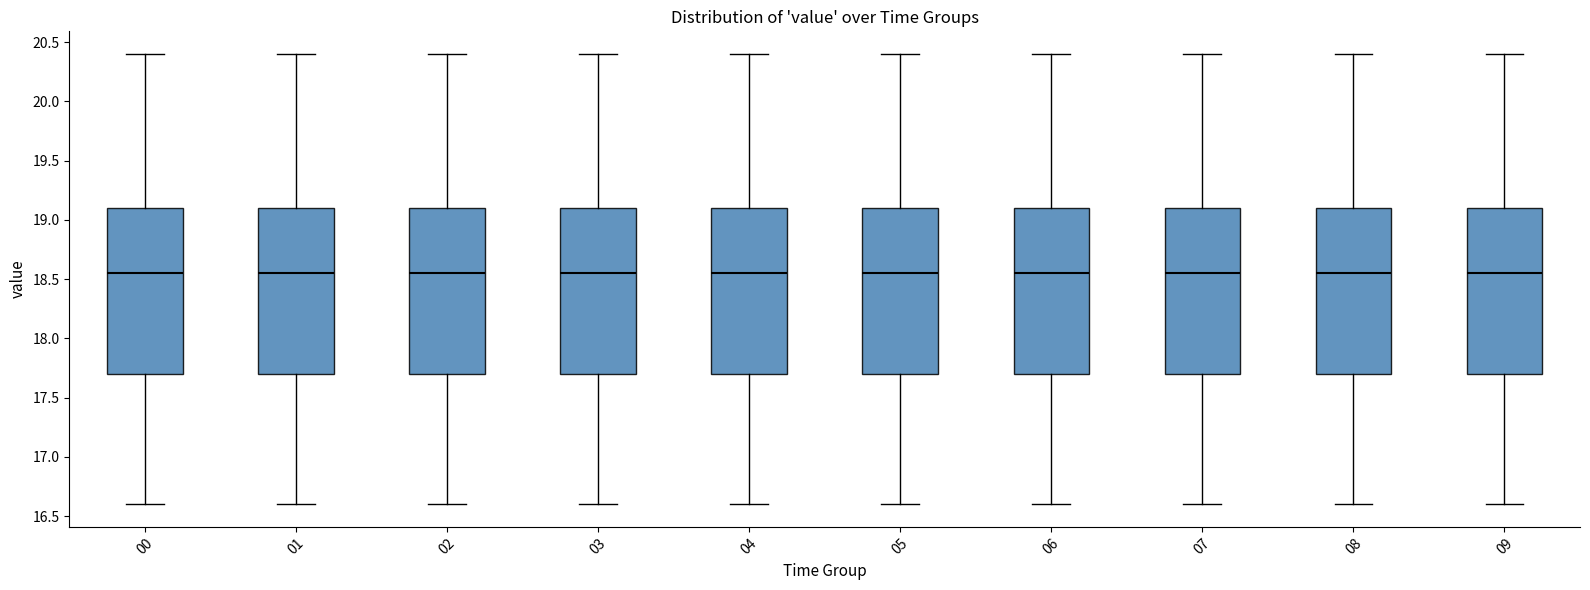

Reading left to right, transcribe this box plot: for each box, give where its median line is, the range the box spans, and where its two whiskers end, as read against the y-axis. The values are not printed on the chart, so give them approximately, as read against the axis.

00: median 18.55, box 17.70 to 19.10, whiskers 16.60 to 20.40
01: median 18.55, box 17.70 to 19.10, whiskers 16.60 to 20.40
02: median 18.55, box 17.70 to 19.10, whiskers 16.60 to 20.40
03: median 18.55, box 17.70 to 19.10, whiskers 16.60 to 20.40
04: median 18.55, box 17.70 to 19.10, whiskers 16.60 to 20.40
05: median 18.55, box 17.70 to 19.10, whiskers 16.60 to 20.40
06: median 18.55, box 17.70 to 19.10, whiskers 16.60 to 20.40
07: median 18.55, box 17.70 to 19.10, whiskers 16.60 to 20.40
08: median 18.55, box 17.70 to 19.10, whiskers 16.60 to 20.40
09: median 18.55, box 17.70 to 19.10, whiskers 16.60 to 20.40